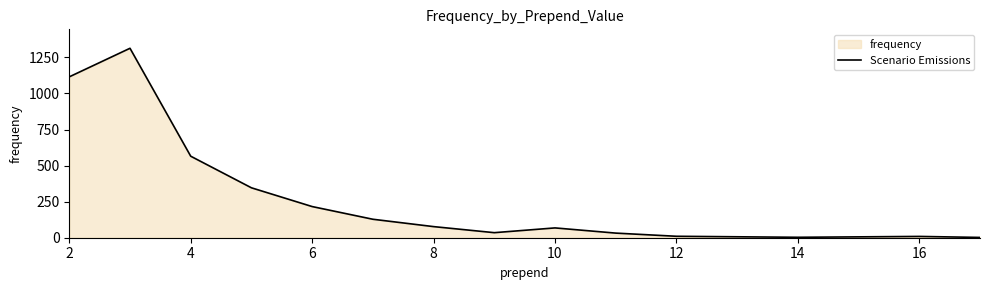

Is it true that the value at 2 is 769?

False